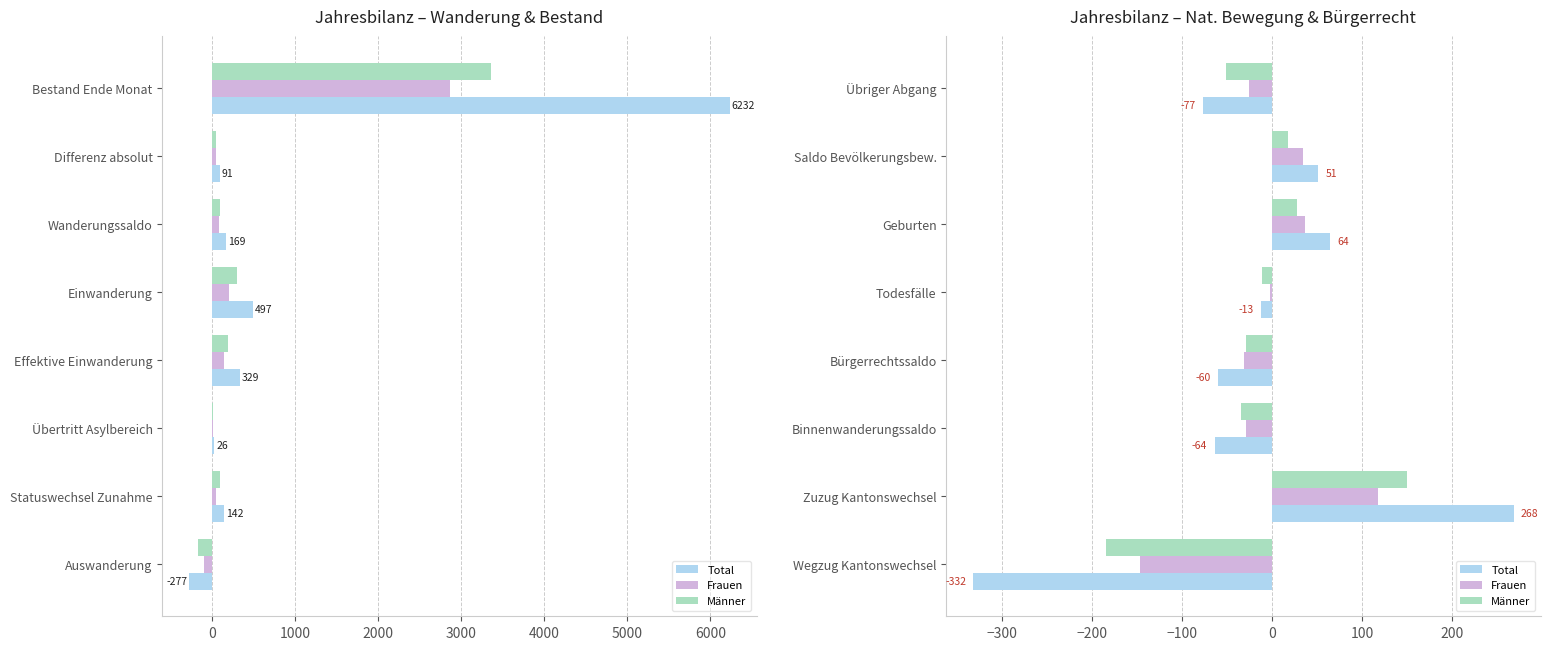

What is the sum of all Frauen values?

-47